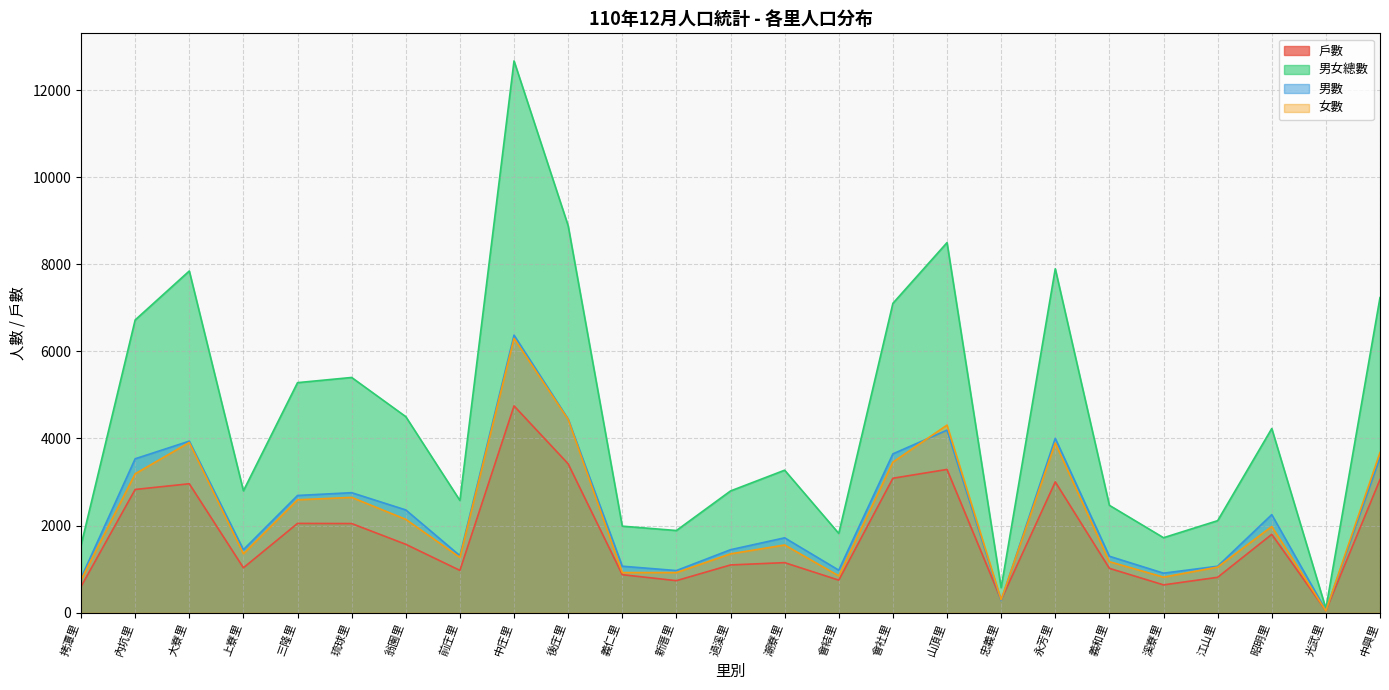

What is the difference between the 女數 values at 昭明里 and 忠義里?

1682